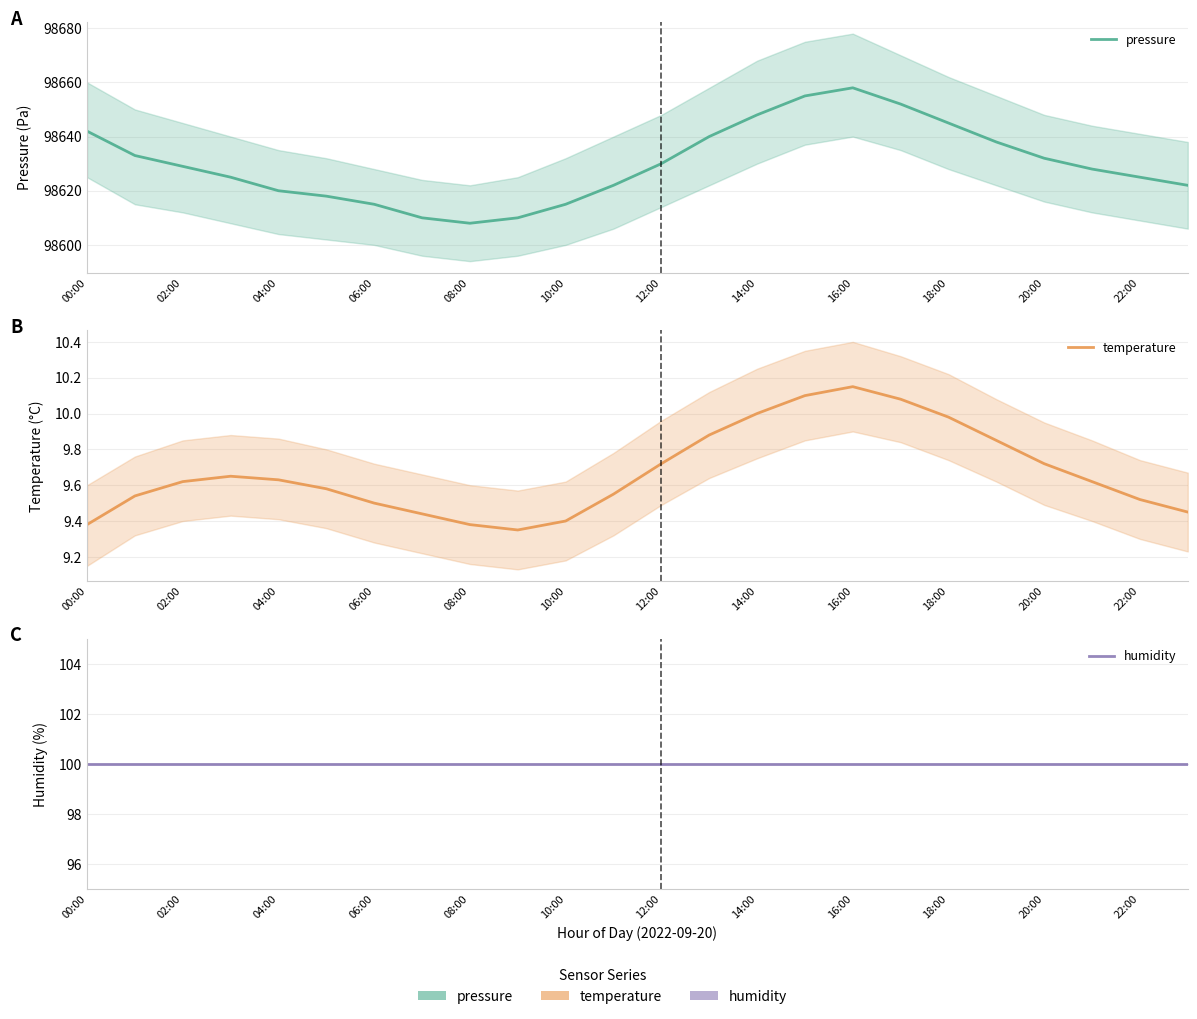

Count the number of categories in the chart.

24